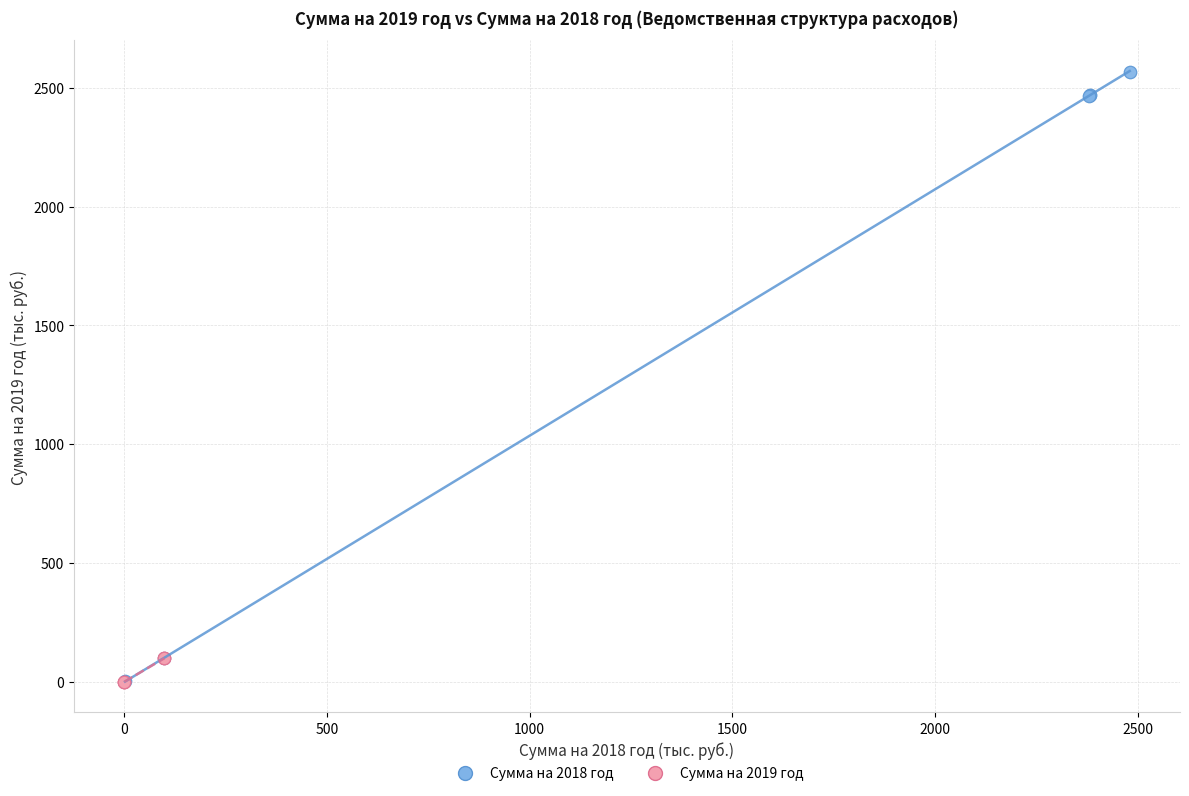

Which series reaches the maximum Y coordinate?

Сумма на 2018 год